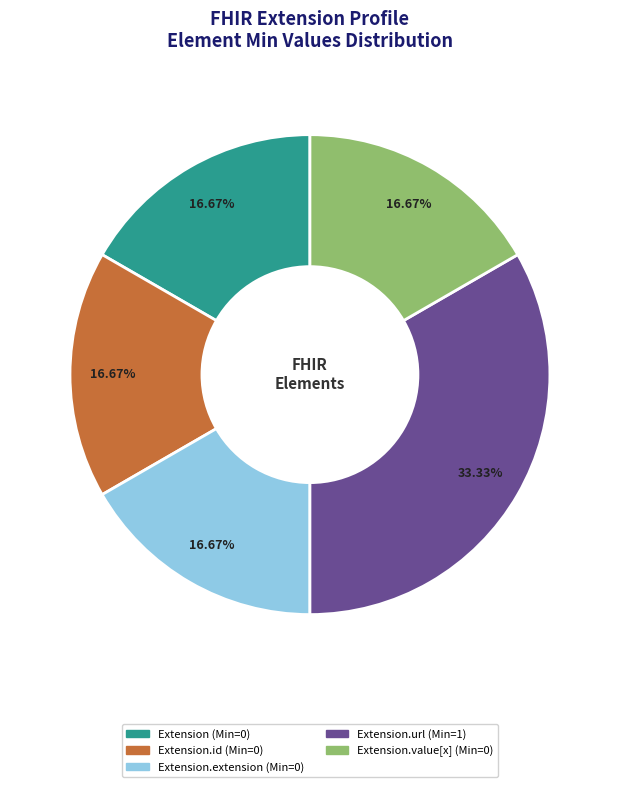

Is there a majority slice in this chart?

No